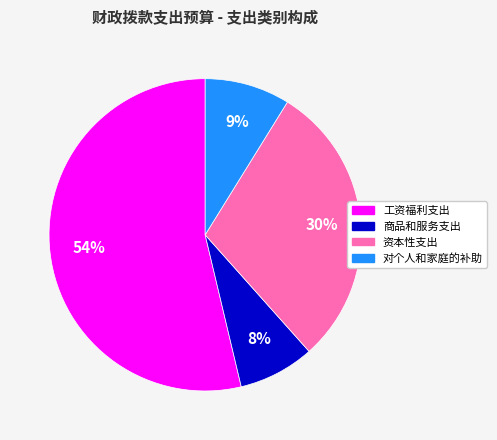

Which has a higher value, 对个人和家庭的补助 or 工资福利支出?

工资福利支出